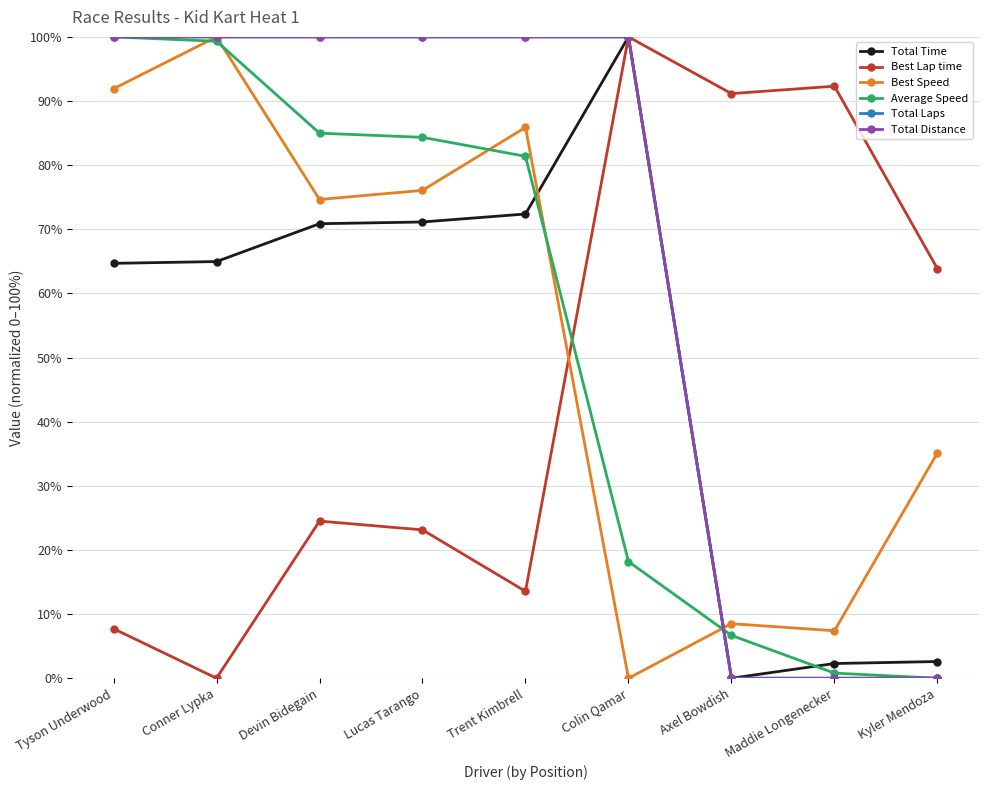

The value of Total Time at Maddie Longenecker is 2.3. True or false?

True